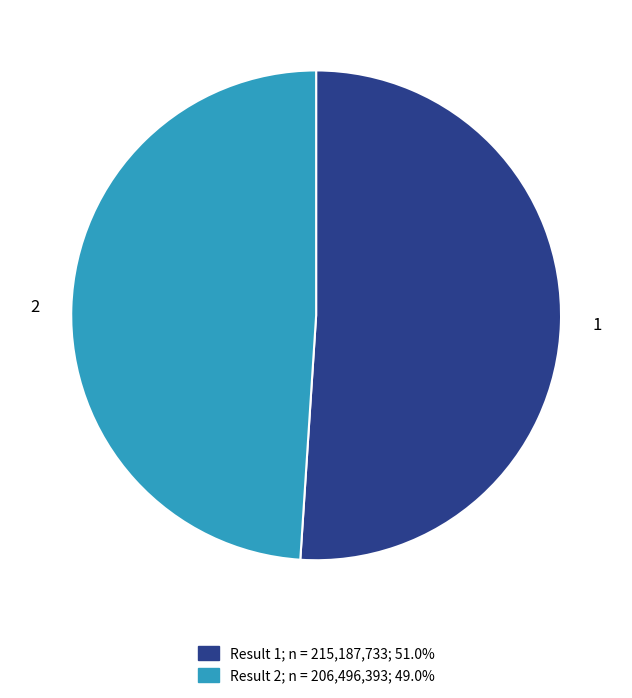

Does any single category account for the majority?

Yes